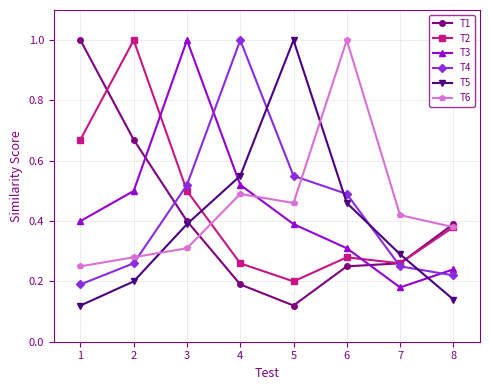

Is it true that T5 equals 1.0 at 5?

True